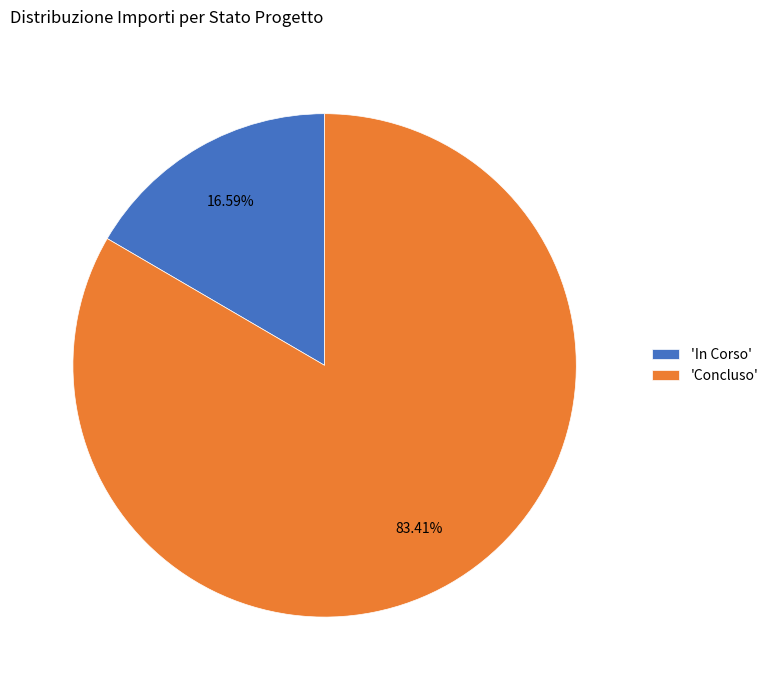

Rank the categories by value from lowest to highest.

'In Corso', 'Concluso'